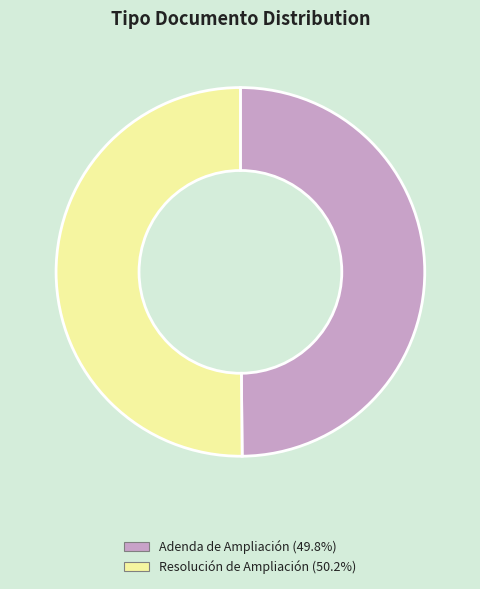

Approximately how many times larger is the value at Resolución de Ampliación compared to Adenda de Ampliación?

1.0